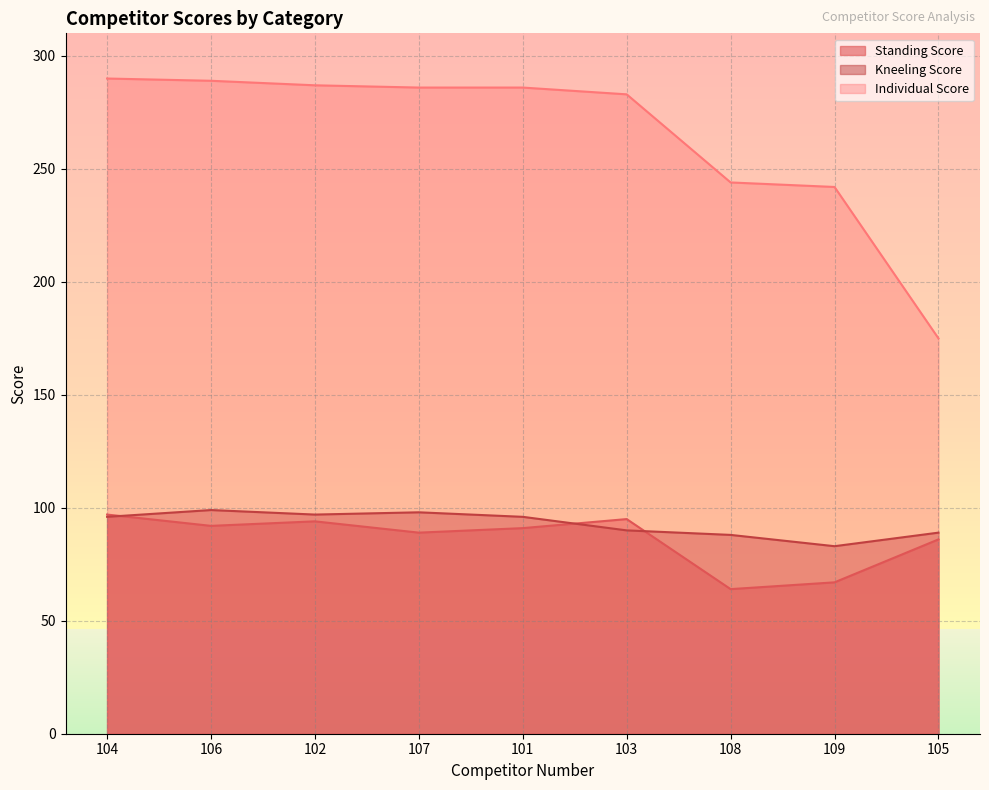

List the labels in order of Standing Score value, largest first.

104, 103, 102, 106, 101, 107, 105, 109, 108